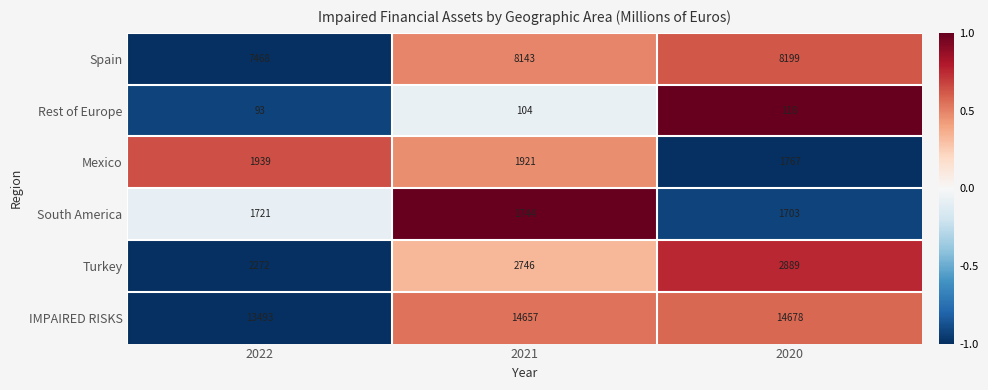

True or false: Rest of Europe has a value of 104 at 2021.

True